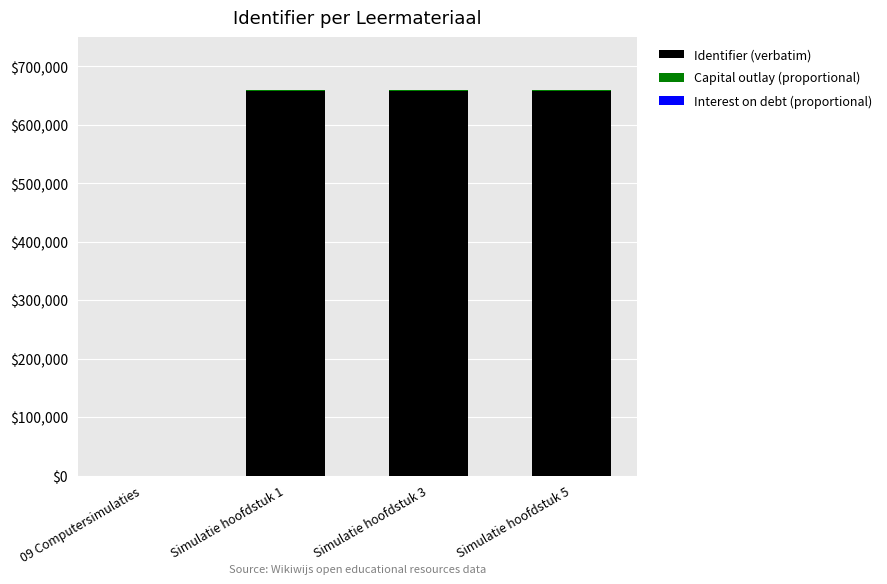

The value of Identifier (verbatim) at 09 Computersimulaties is 0.0. True or false?

True